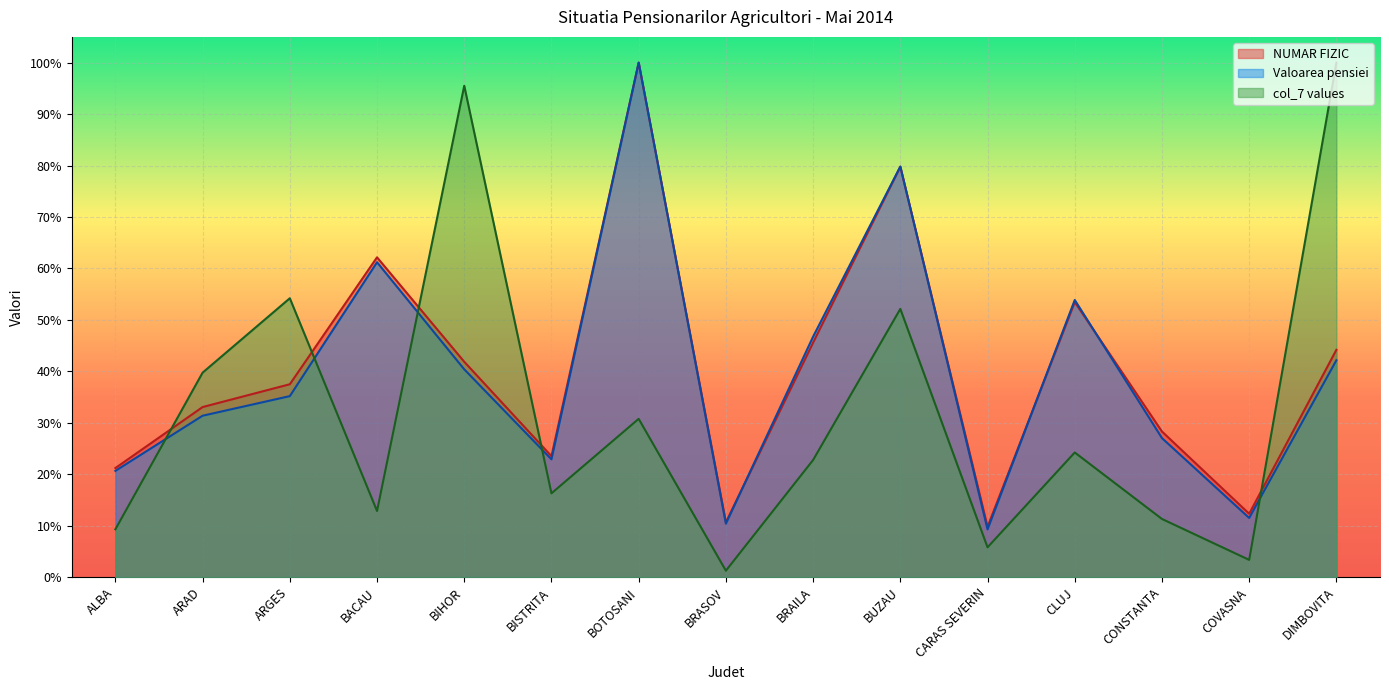

What are all the series names shown in the legend?

NUMAR FIZIC, Valoarea pensiei, col_7 values